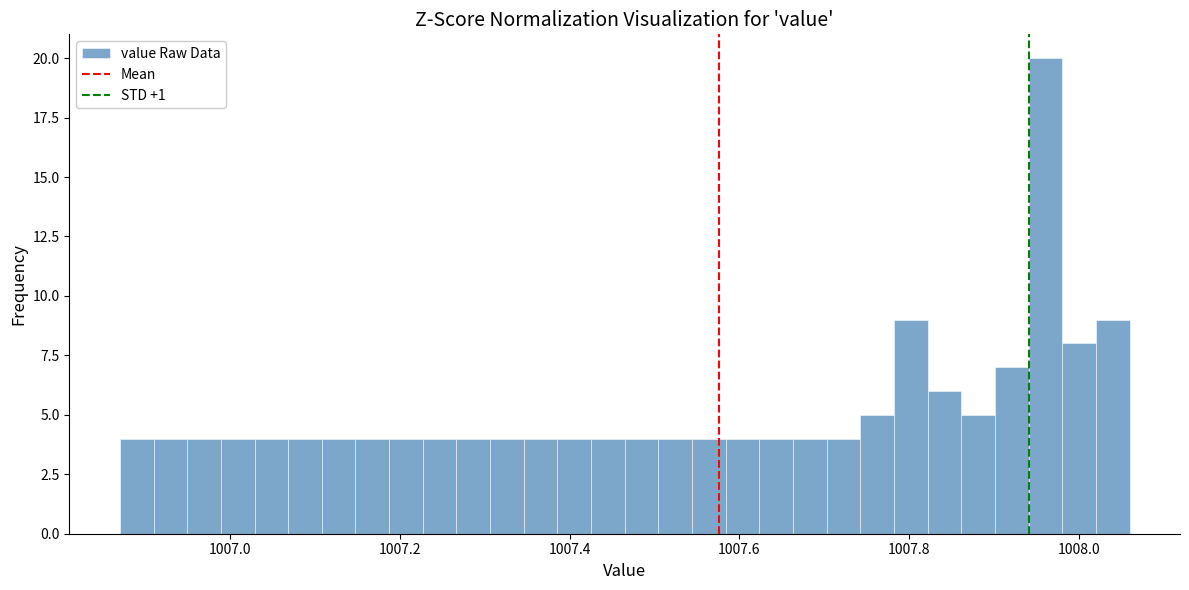

Around what value on the x-axis is the tallest bar? Give the approximate position of its centre, as read against the axis.

1007.96